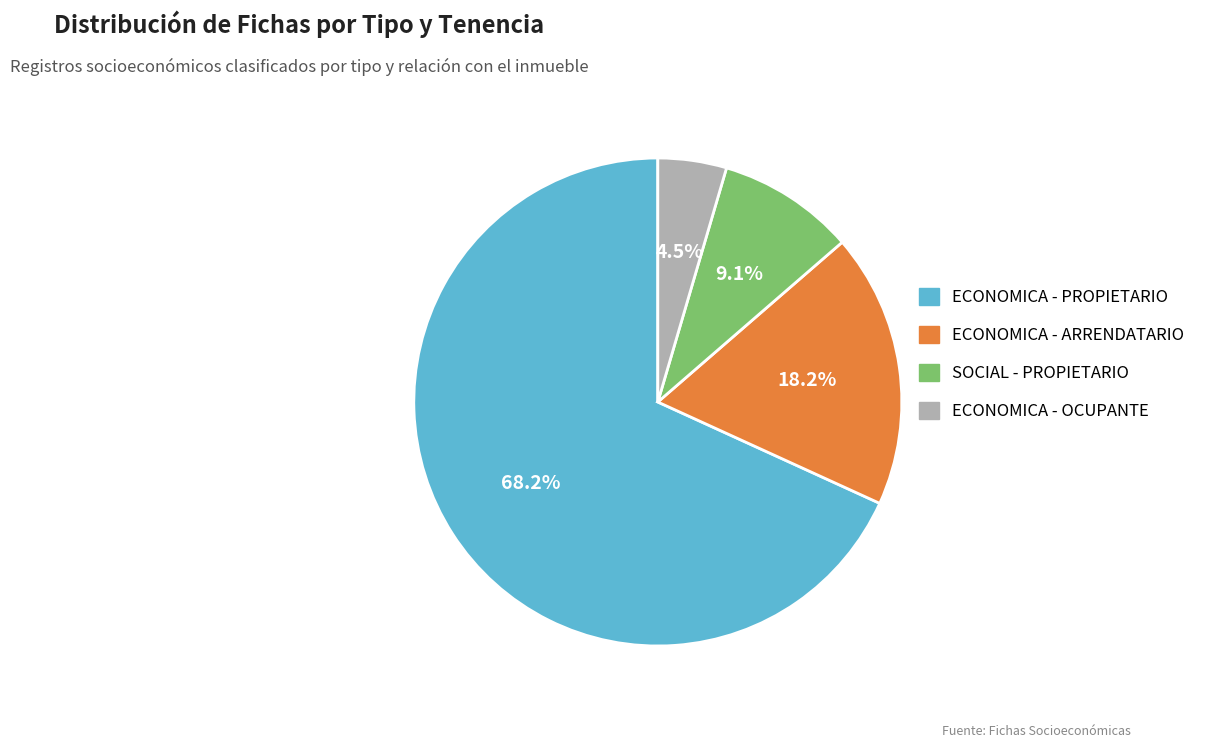

Which slice is the largest?

ECONOMICA - PROPIETARIO